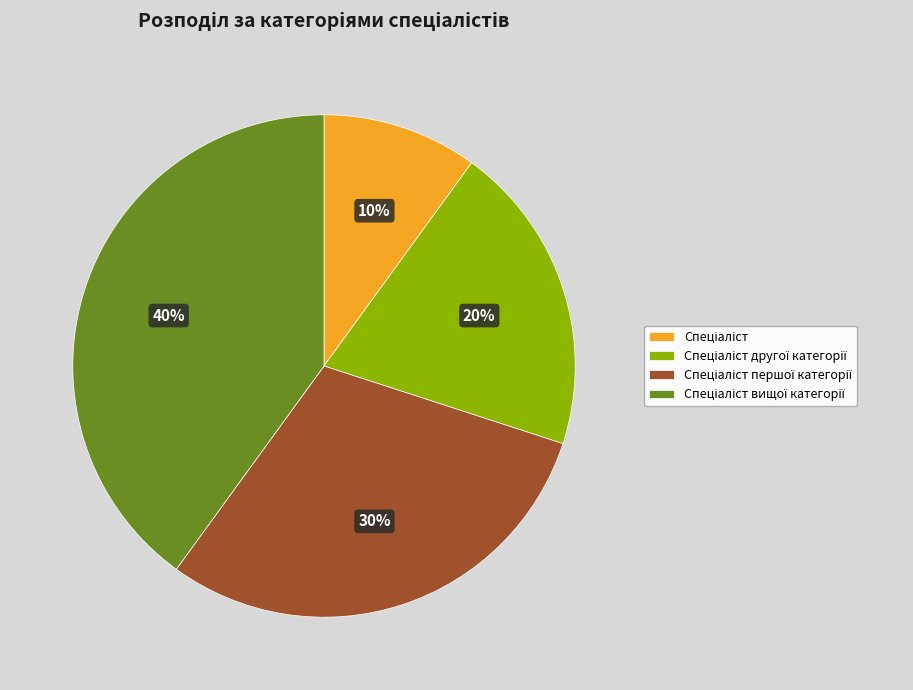

Does any single category account for the majority?

No